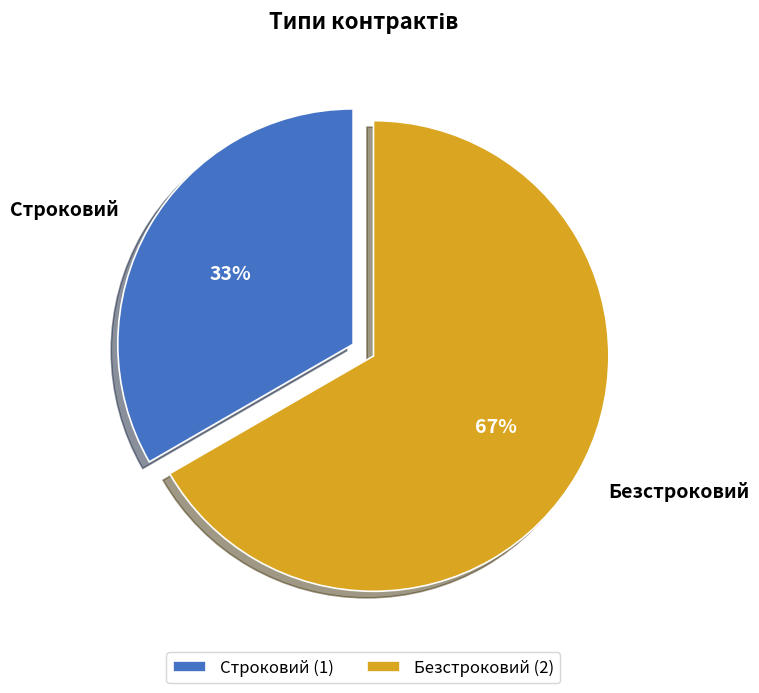

What is the smallest slice in the pie chart?

Строковий